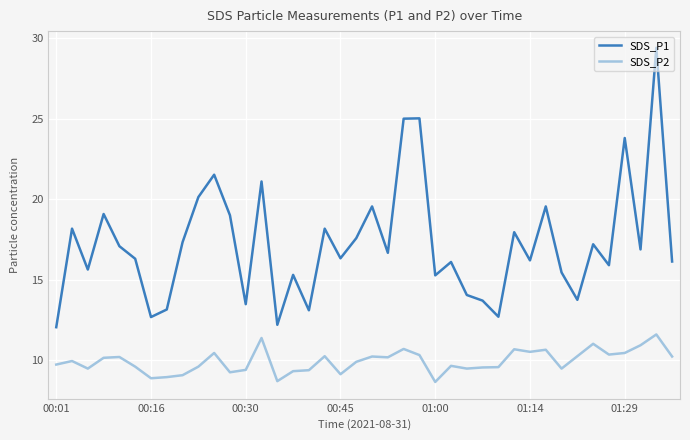

List the series in order of their peak value, highest first.

SDS_P1, SDS_P2